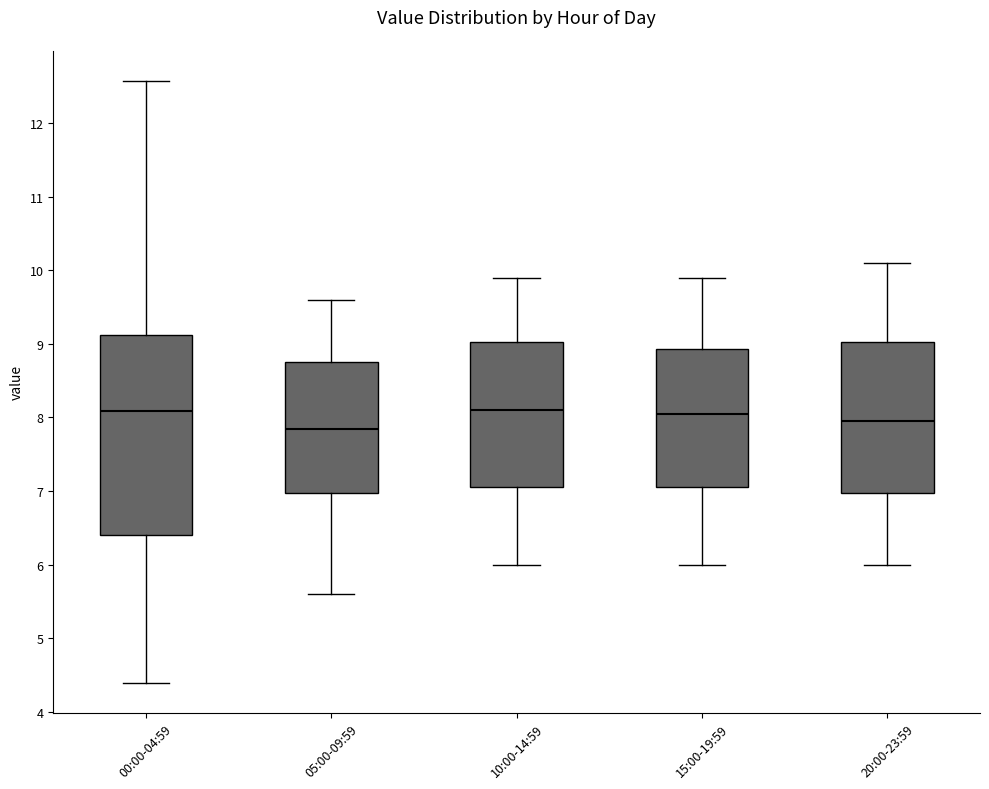

Comparing the boxes themselves (not the whiskers), which one is the tallest?

00:00-04:59